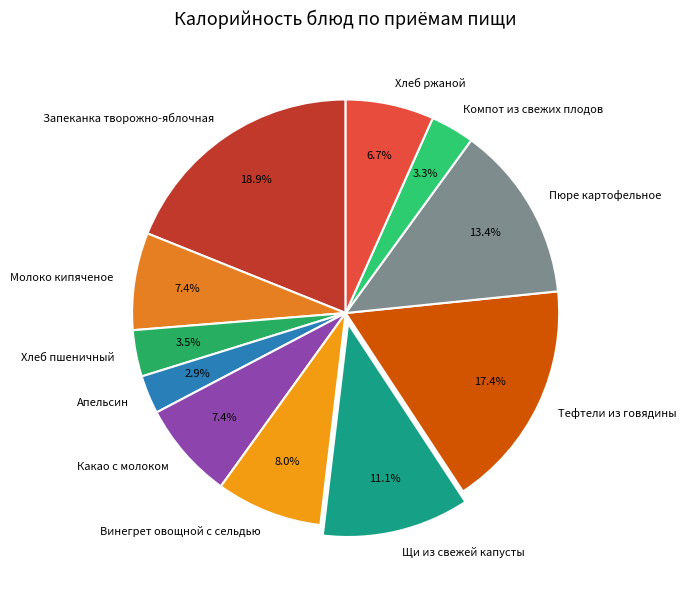

What is the largest slice in the pie chart?

Запеканка творожно-яблочная